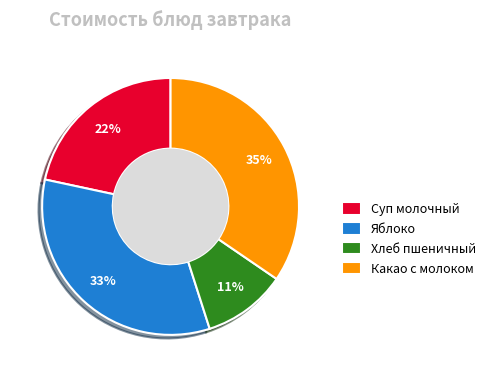

Is there a majority slice in this chart?

No